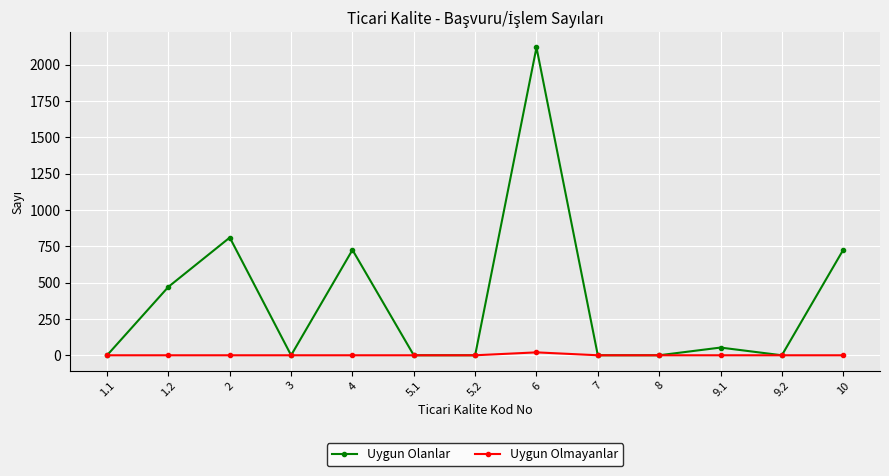

Count the number of categories in the chart.

13